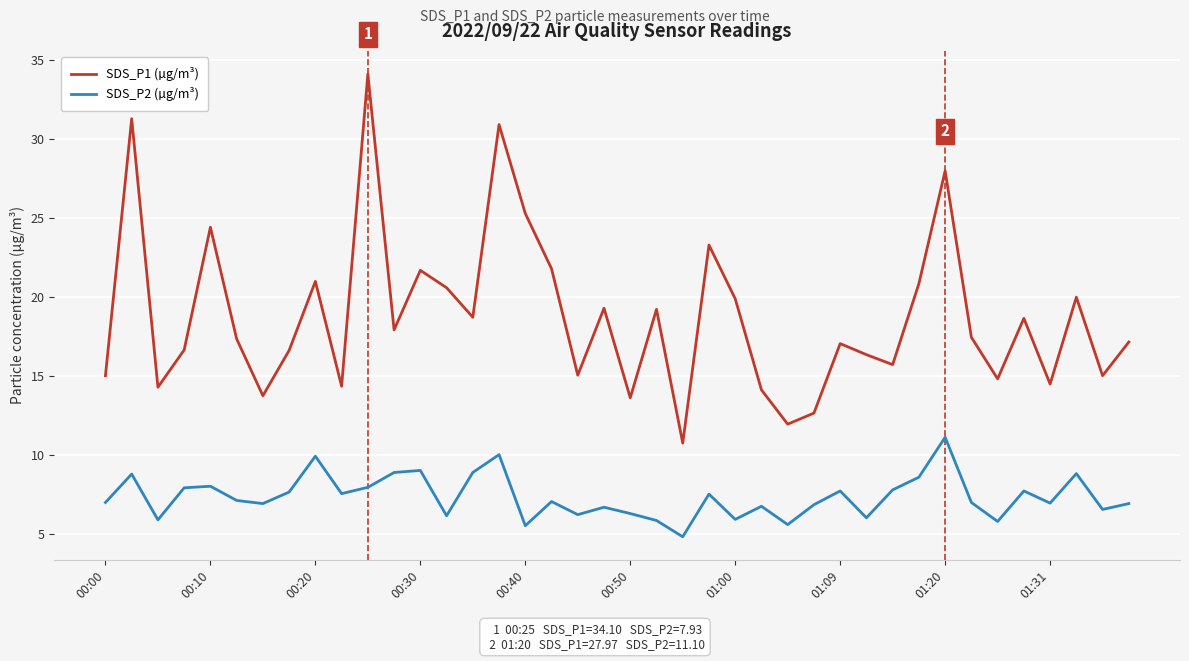

True or false: SDS_P1 (µg/m³) and SDS_P2 (µg/m³) intersect in this chart.

False